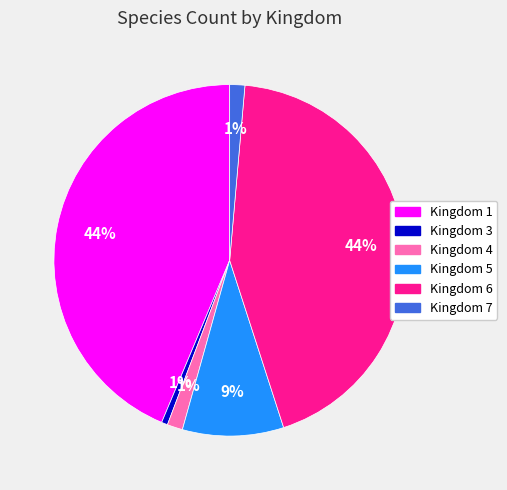

Count the number of slices in the pie.

6